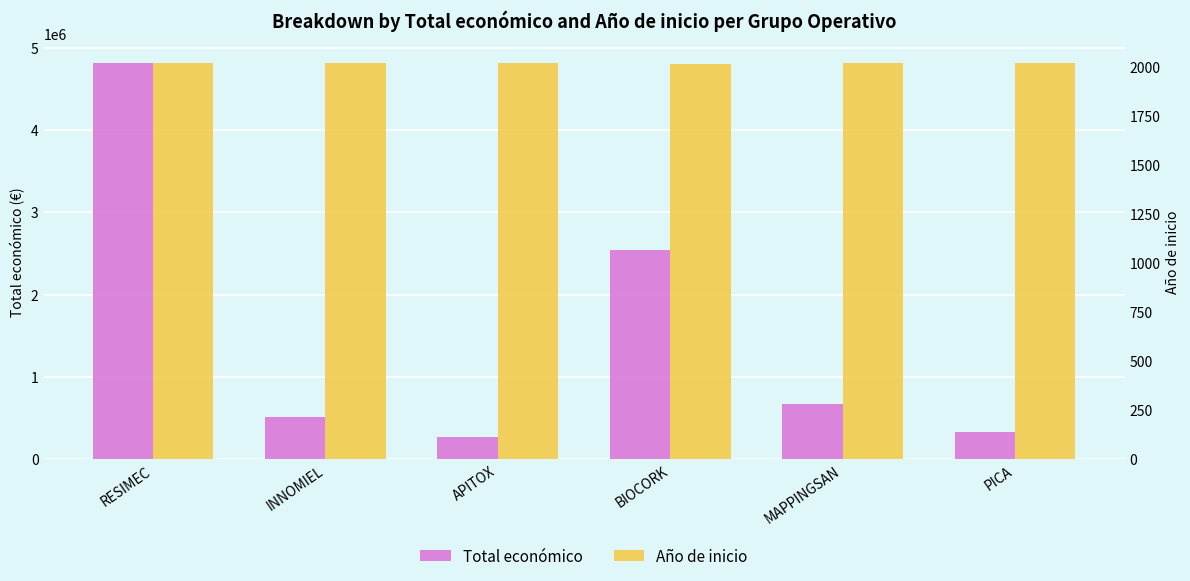

List the series in order of their peak value, highest first.

Total económico, Año de inicio